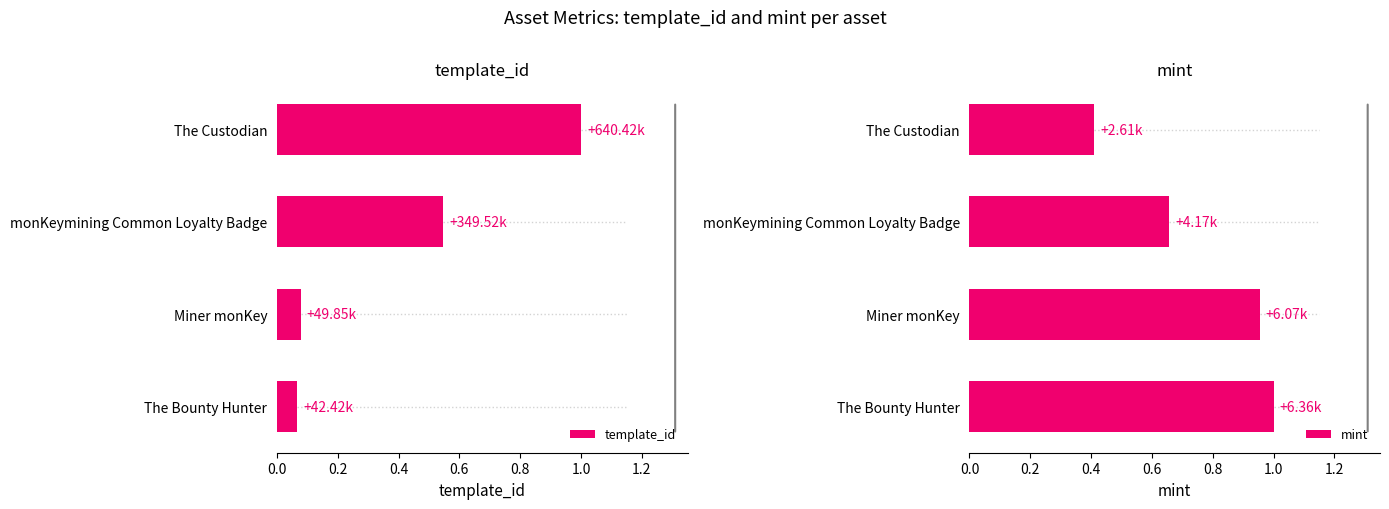

What is the difference between the maximum and minimum values in the mint series?

0.6